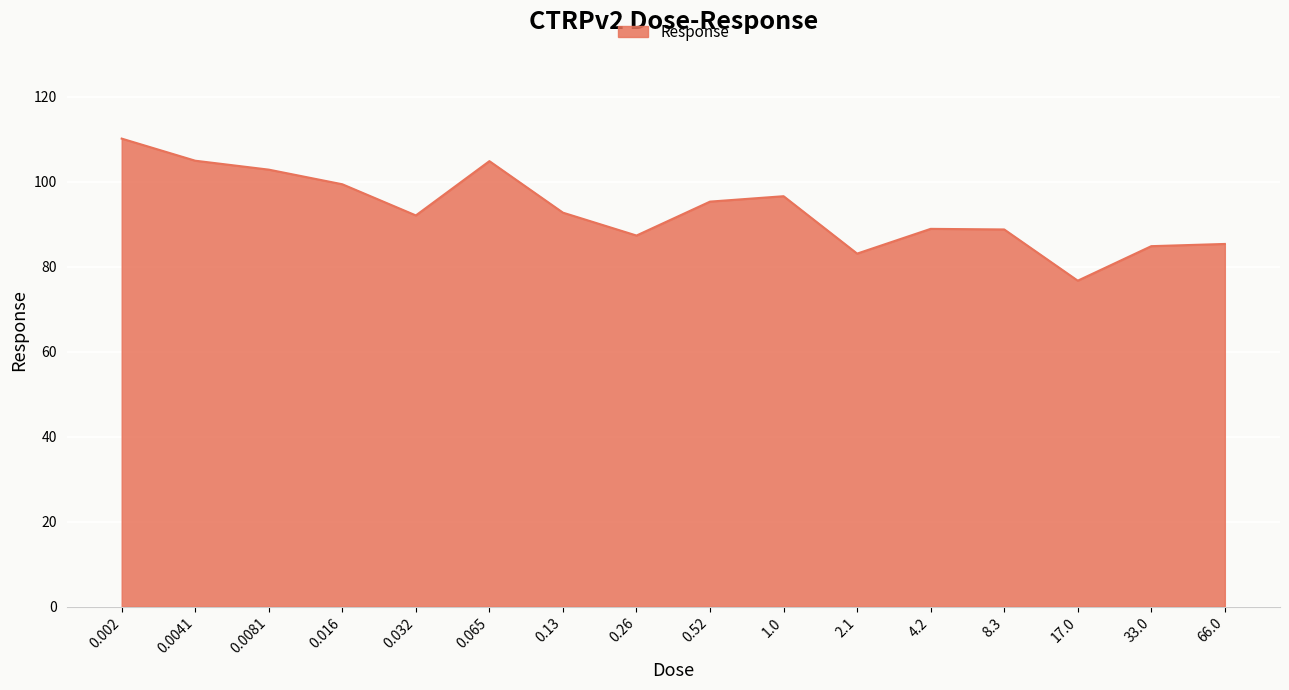

What position from the right is 0.13?

10